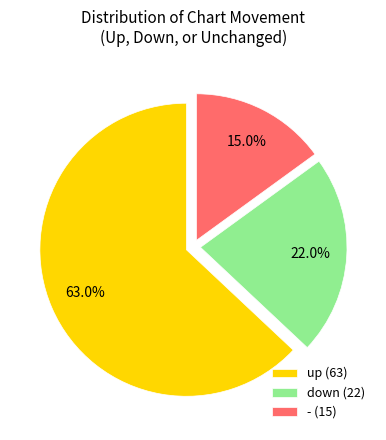

To the nearest percent, what is the average slice percentage?

33%